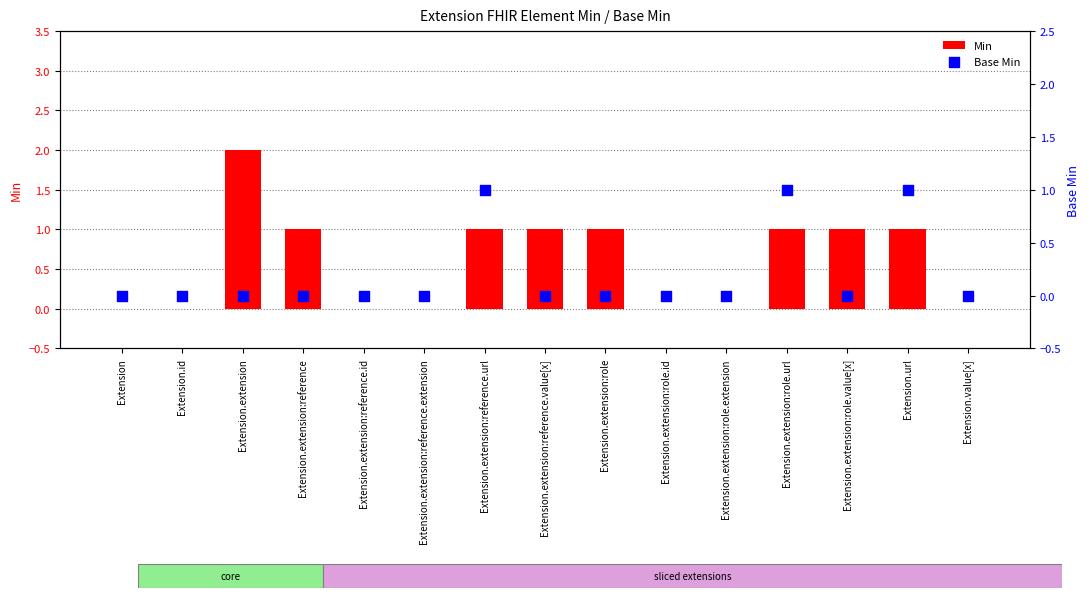

Which series has the widest spread of Y values?

Min